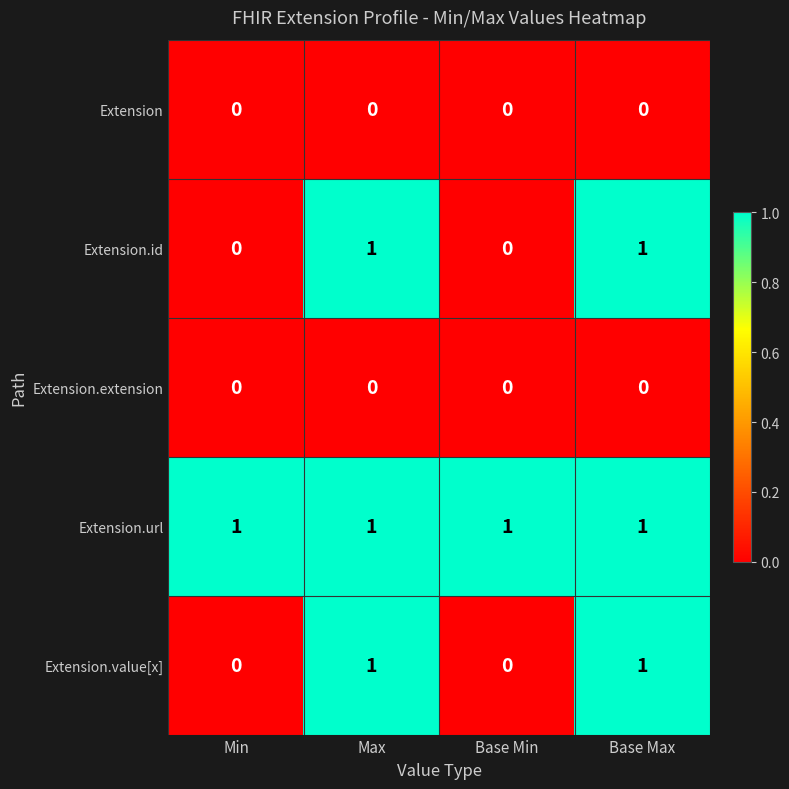

Is the value of Extension at Max greater than the value of Extension.value[x] at Max?

No